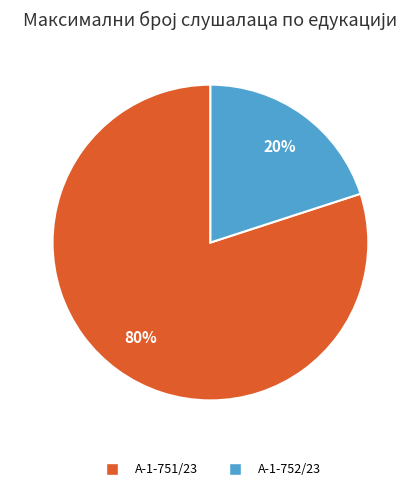

Which category has the smallest portion of the pie?

А-1-752/23